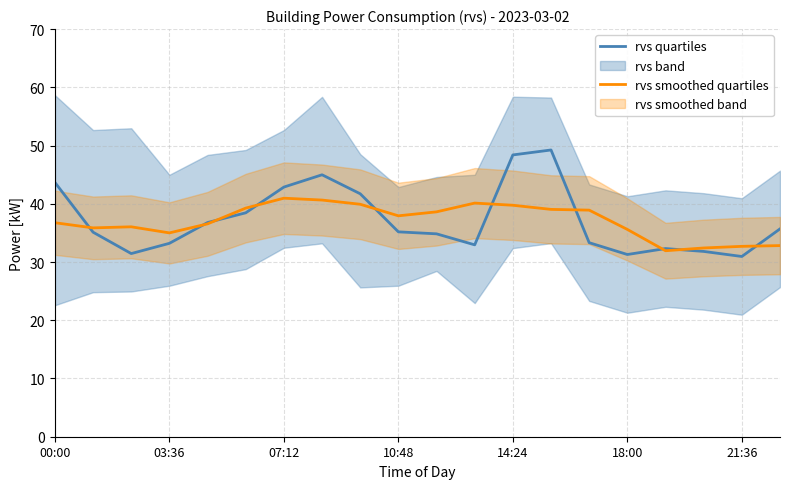

Reading left to right, what are all the values shown in this chart?

rvs quartiles: 43.7	35.1	31.4	33.2	36.8	38.5	42.9	45.0	41.7	35.2	34.8	33.0	48.4	49.2	33.3	31.3	32.3	31.8	30.9	35.7
rvs smoothed quartiles: 36.7	35.9	36.0	35.0	36.6	39.3	41.0	40.6	39.9	37.9	38.6	40.1	39.7	39.0	38.9	35.6	31.9	32.4	32.7	32.8